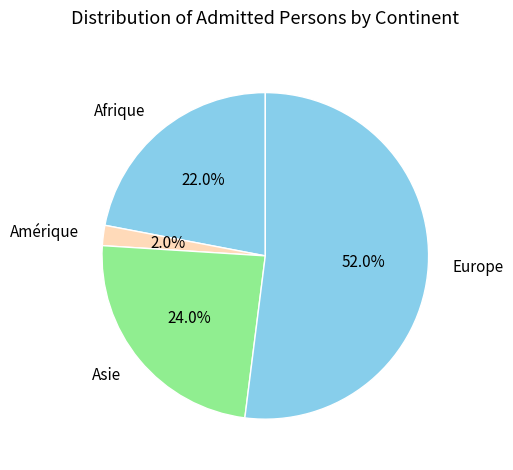

How many segments does this pie chart have?

4